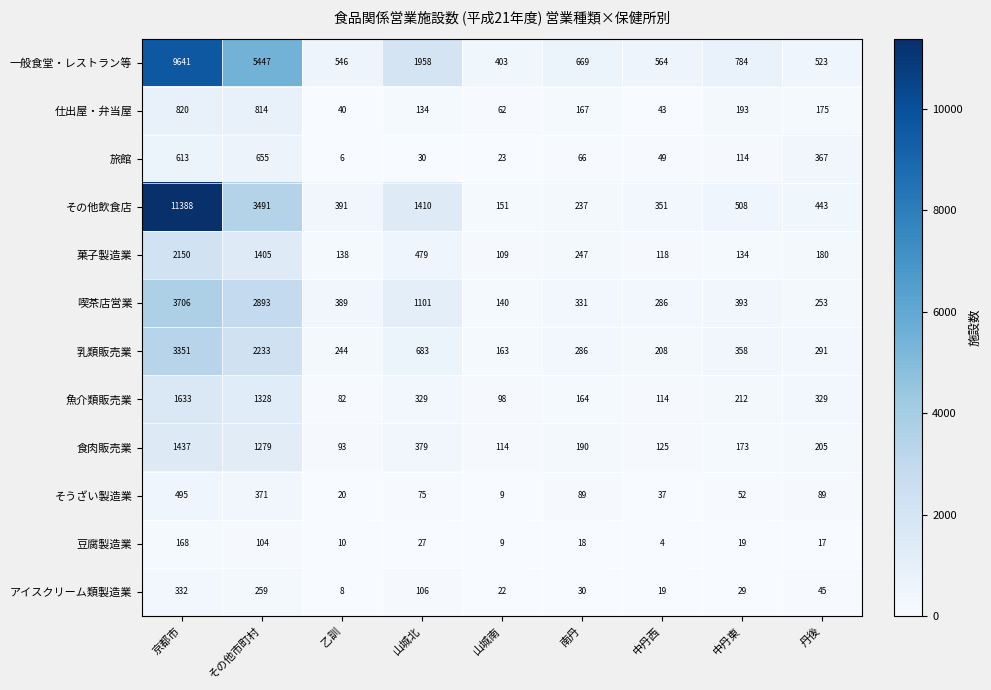

What is the difference between the アイスクリーム類製造業 values at 山城北 and 中丹西?

87